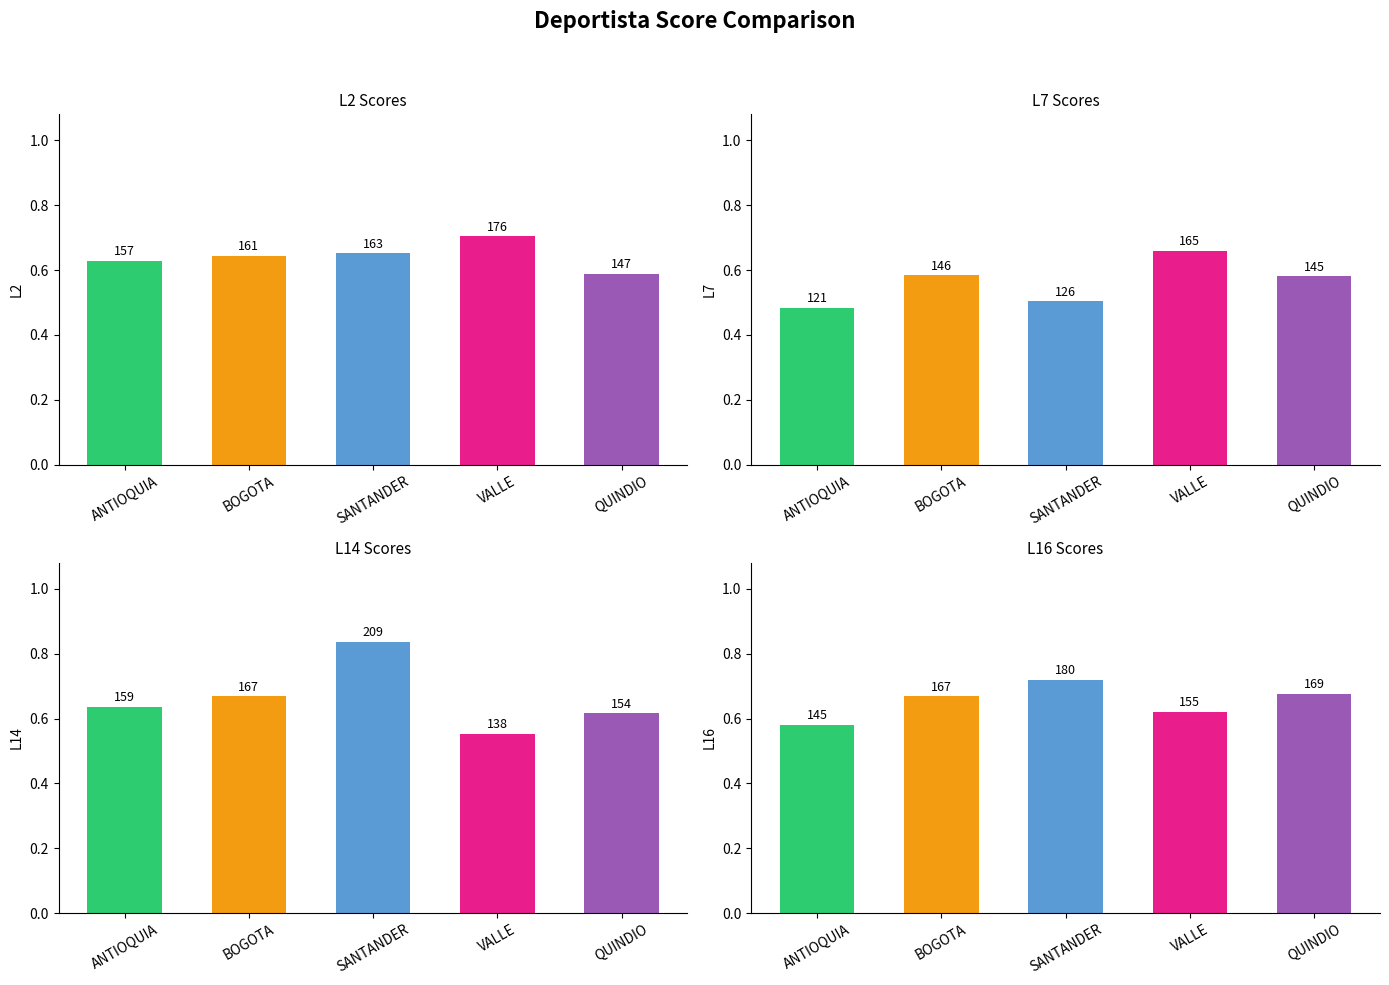

Rank the categories by L16 (col_19) value from highest to lowest.

SANTANDER, QUINDIO, BOGOTA, VALLE, ANTIOQUIA